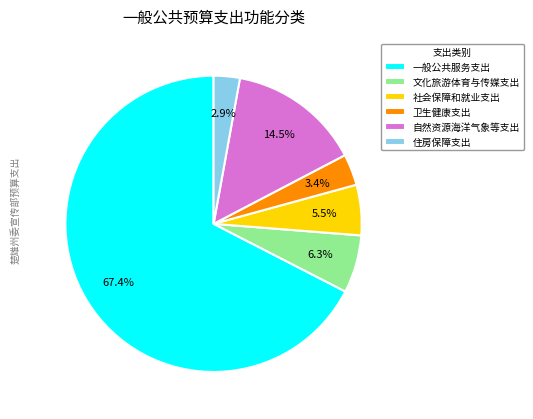

What percentage is the 一般公共服务支出 slice, to the nearest percent?

67%